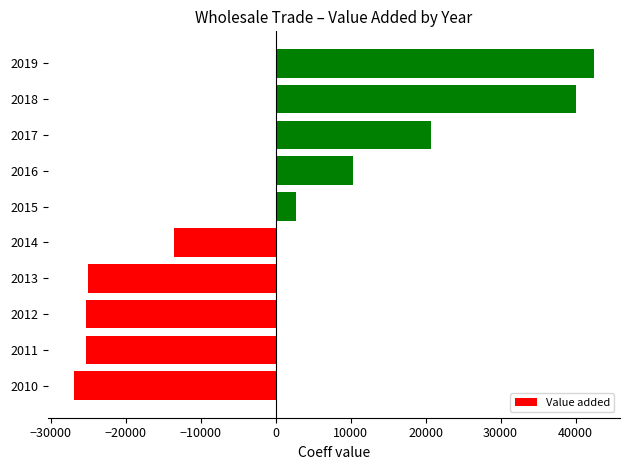

Count the number of data series in this chart.

1